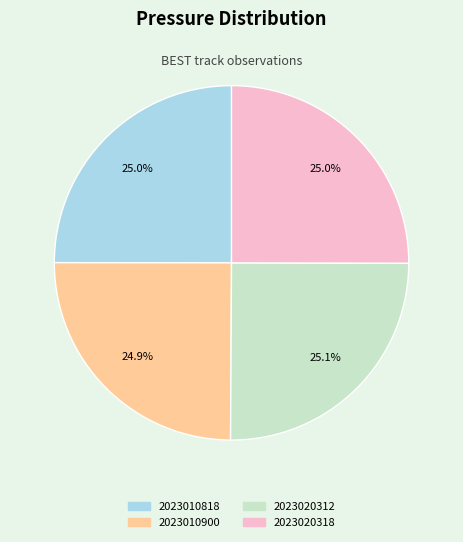

How many slices are in this pie chart?

4